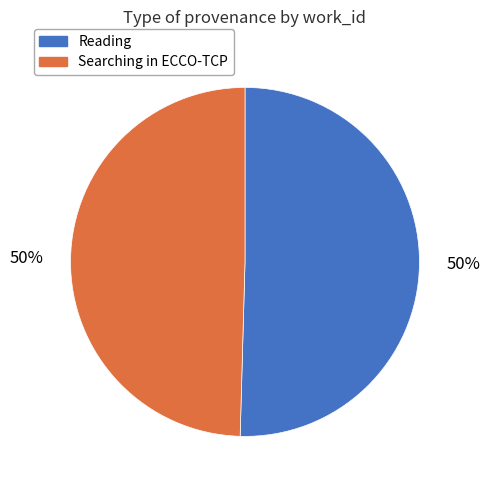

How many slices are in this pie chart?

2